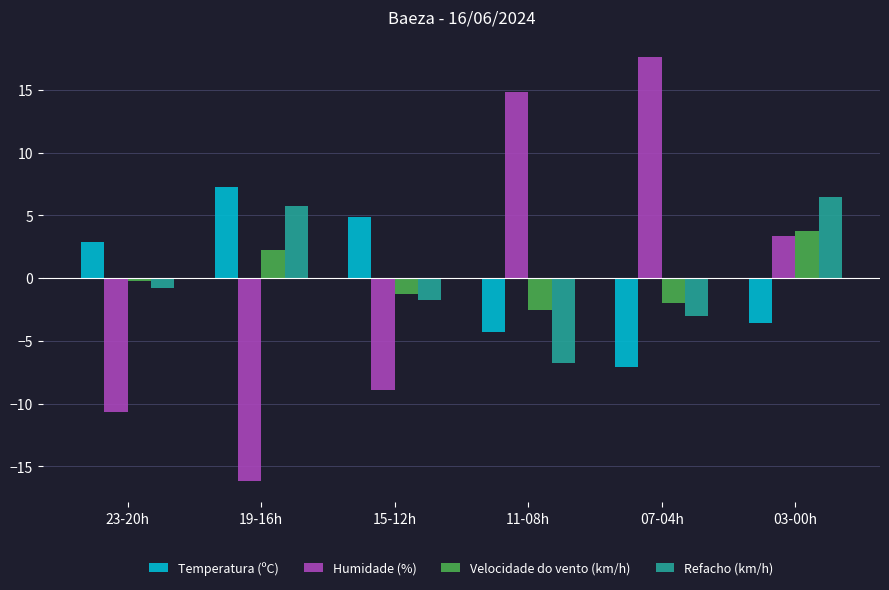

Which category has the lowest value across all series?

19-16h